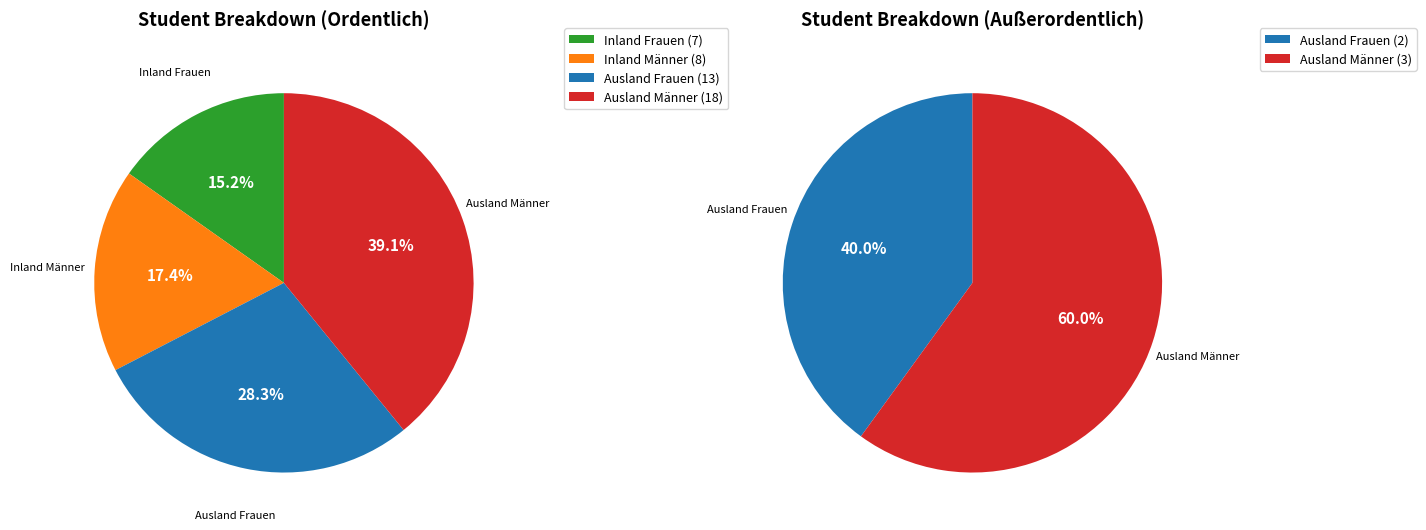

What percentage is NOT represented by Außerordentlich?

100.0%